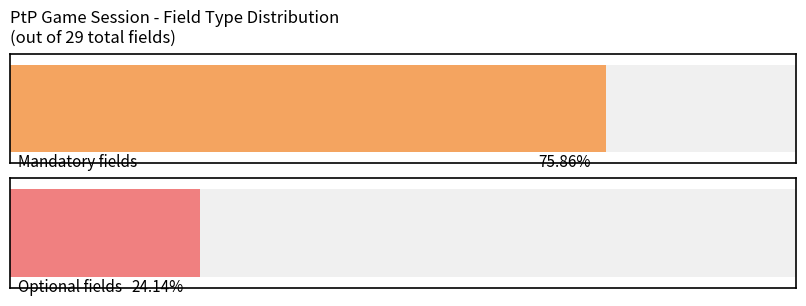

At which label does Mandatory reach its peak?

Mandatory Fields